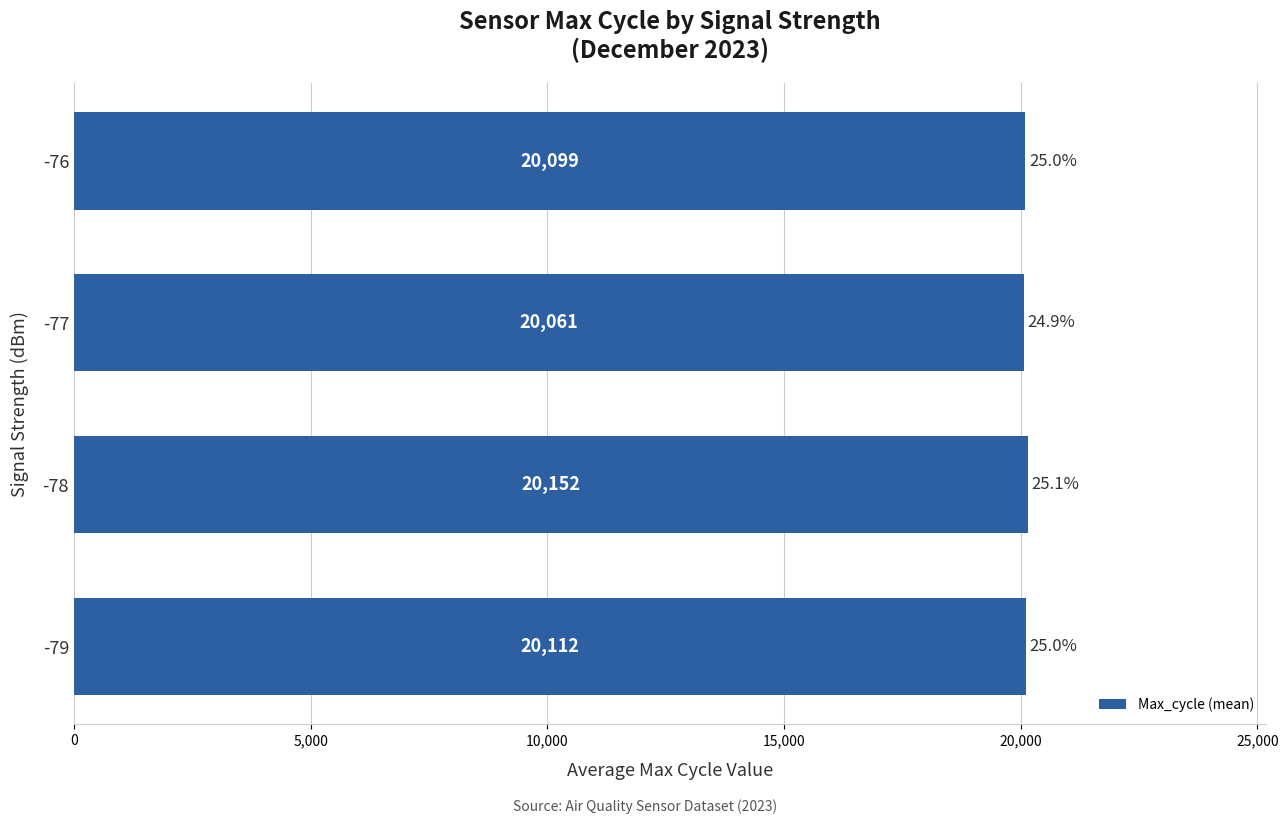

At which category does the chart reach its minimum across all series?

-77